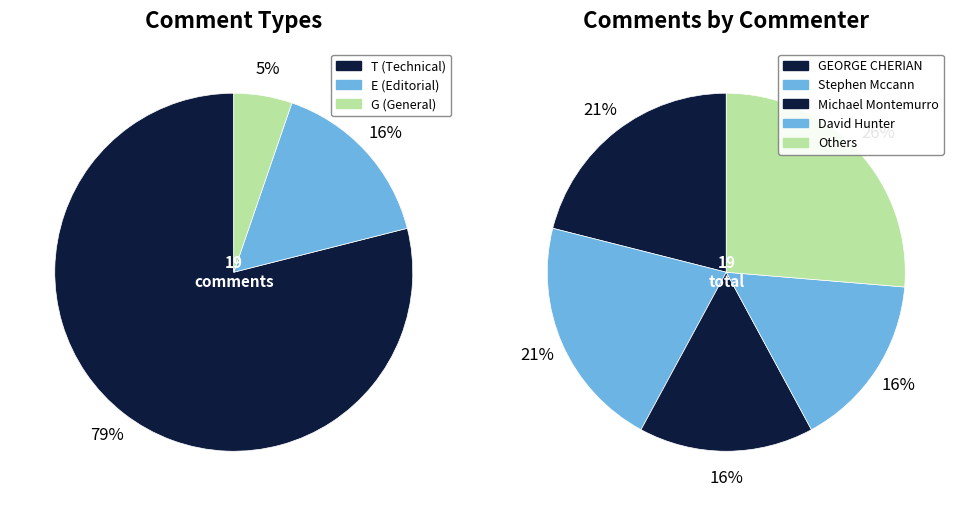

To the nearest percent, what percentage of the pie is David Hunter?

16%